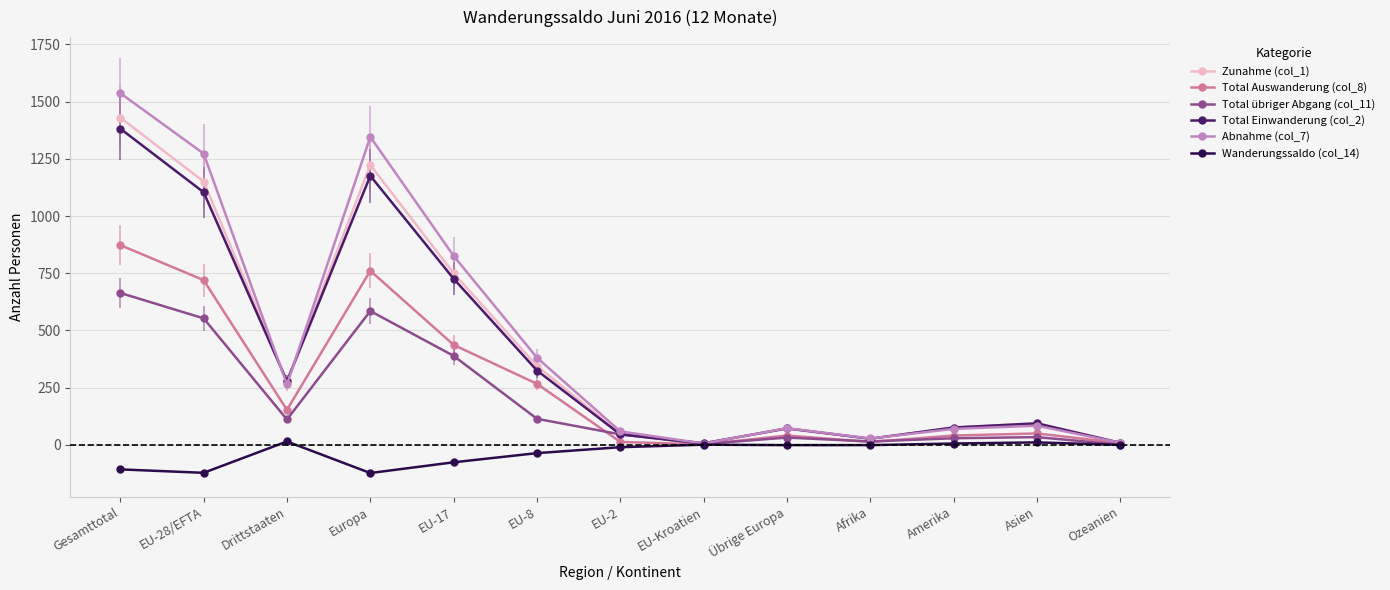

Is it true that Total Einwanderung (col_2) equals 278 at Drittstaaten?

True